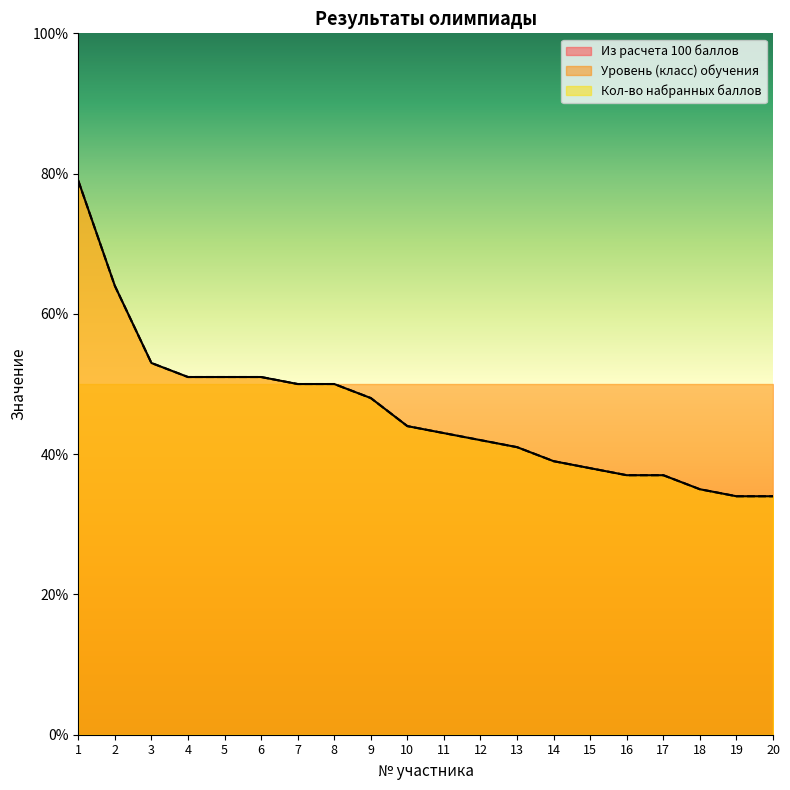

Does the chart display data point markers on the line(s)?

No